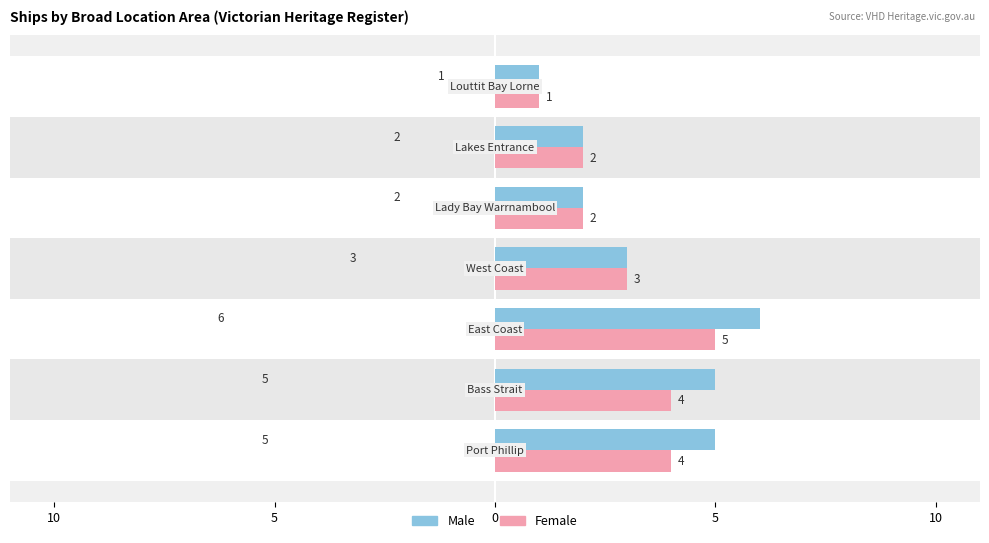

What is the average value of the Female series?

3